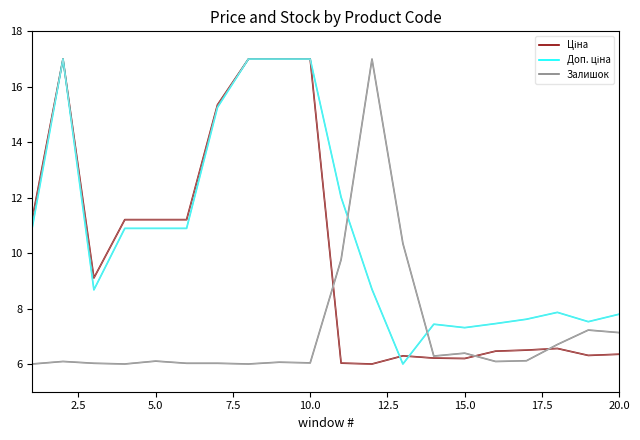

At how many categories does at least one series exceed 8?

13